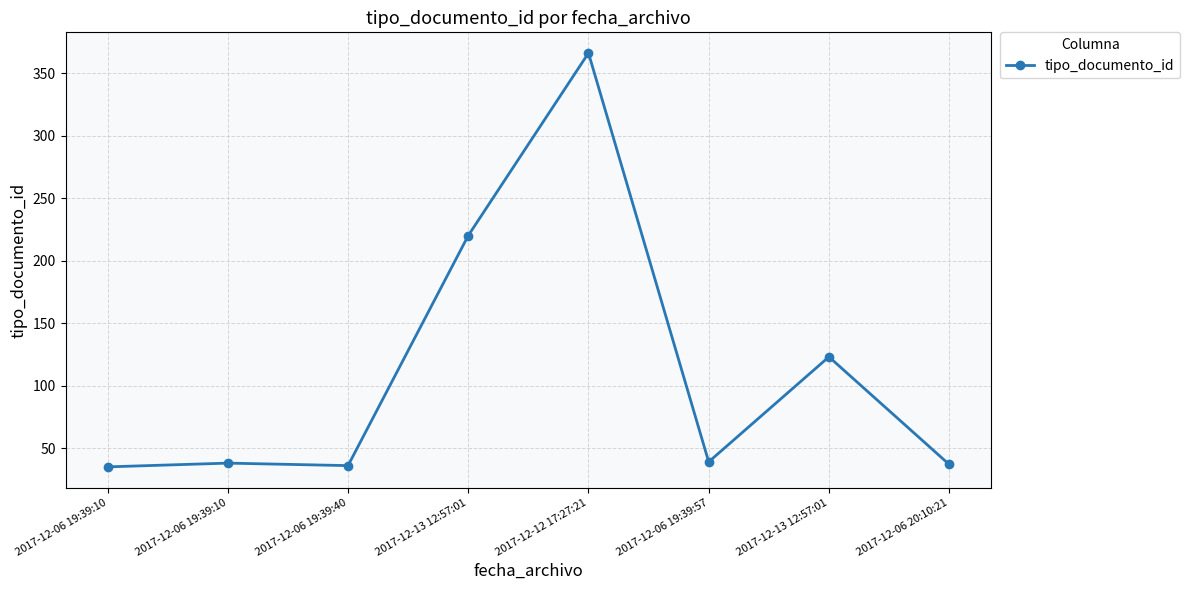

How many distinct data groups are displayed?

1